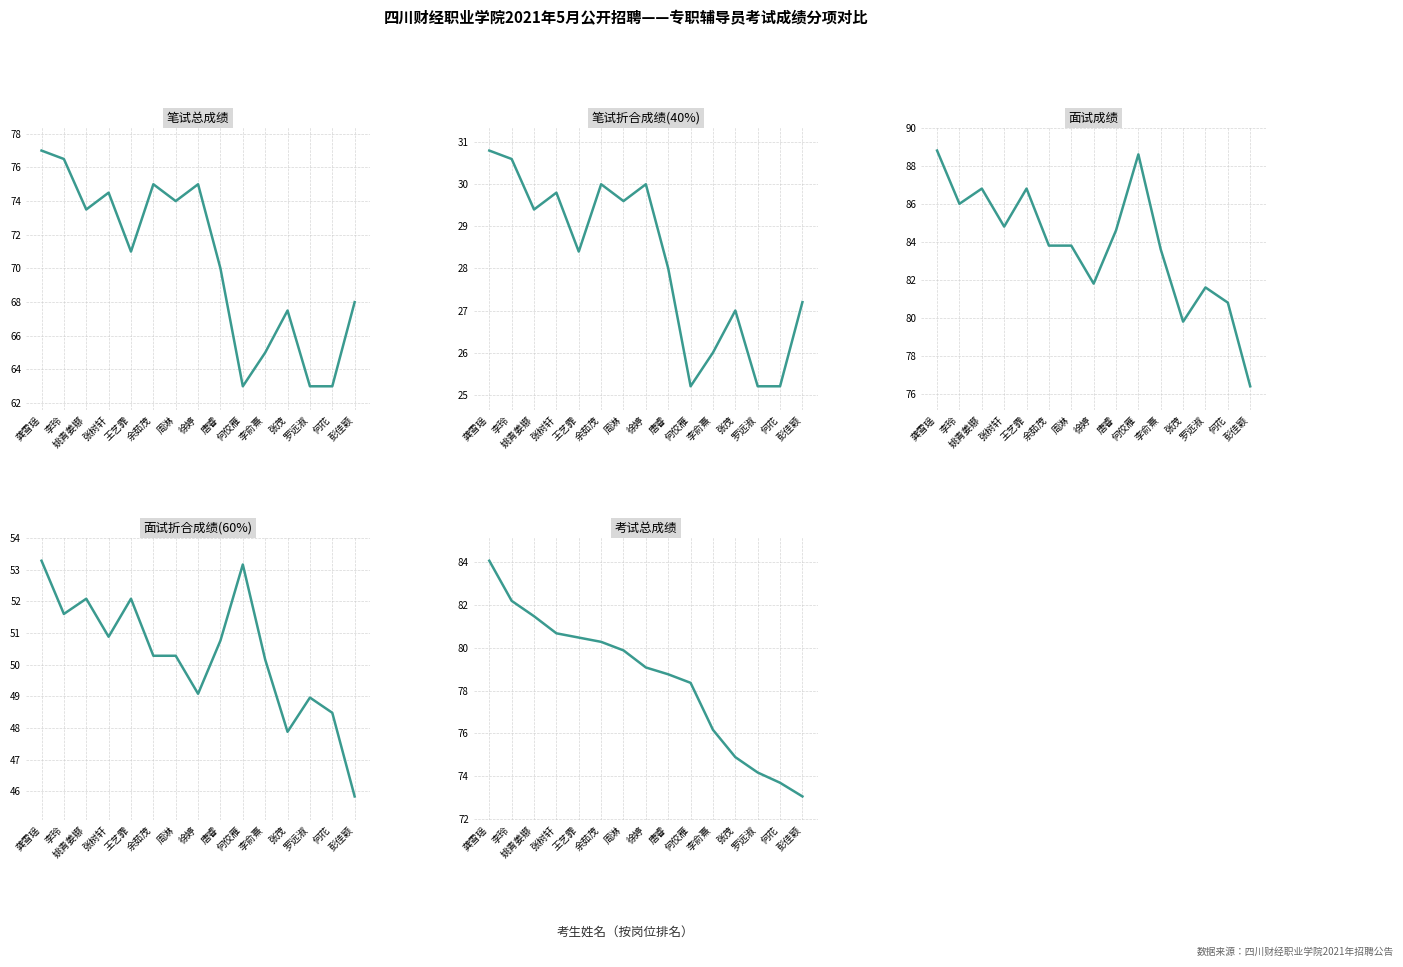

Between 何花 and 彭佳颖, which series saw the biggest shift?

笔试总成绩